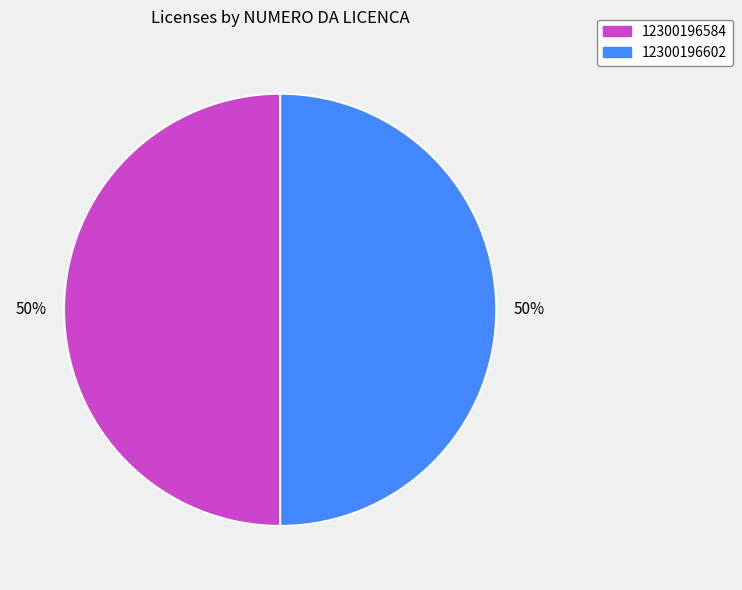

What is the ratio of the value at 12300196602 to the value at 12300196584?

1.0